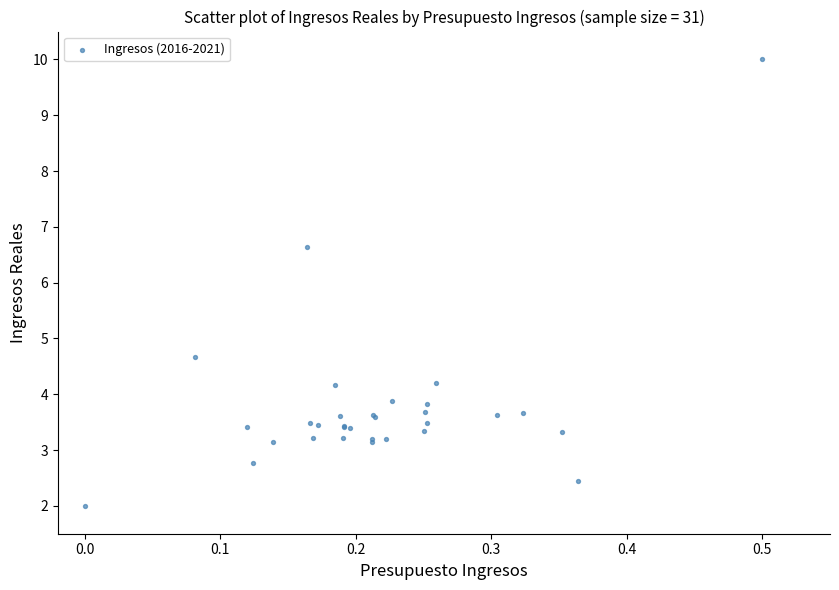

What Y value in the scatter plot is closest to 6?

6.6